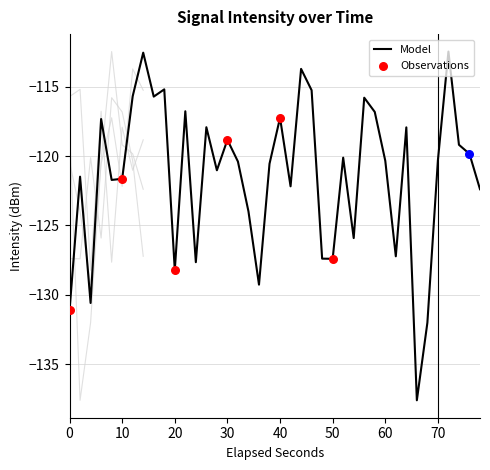

True or false: Model has a value of -174.1 at 60.

False